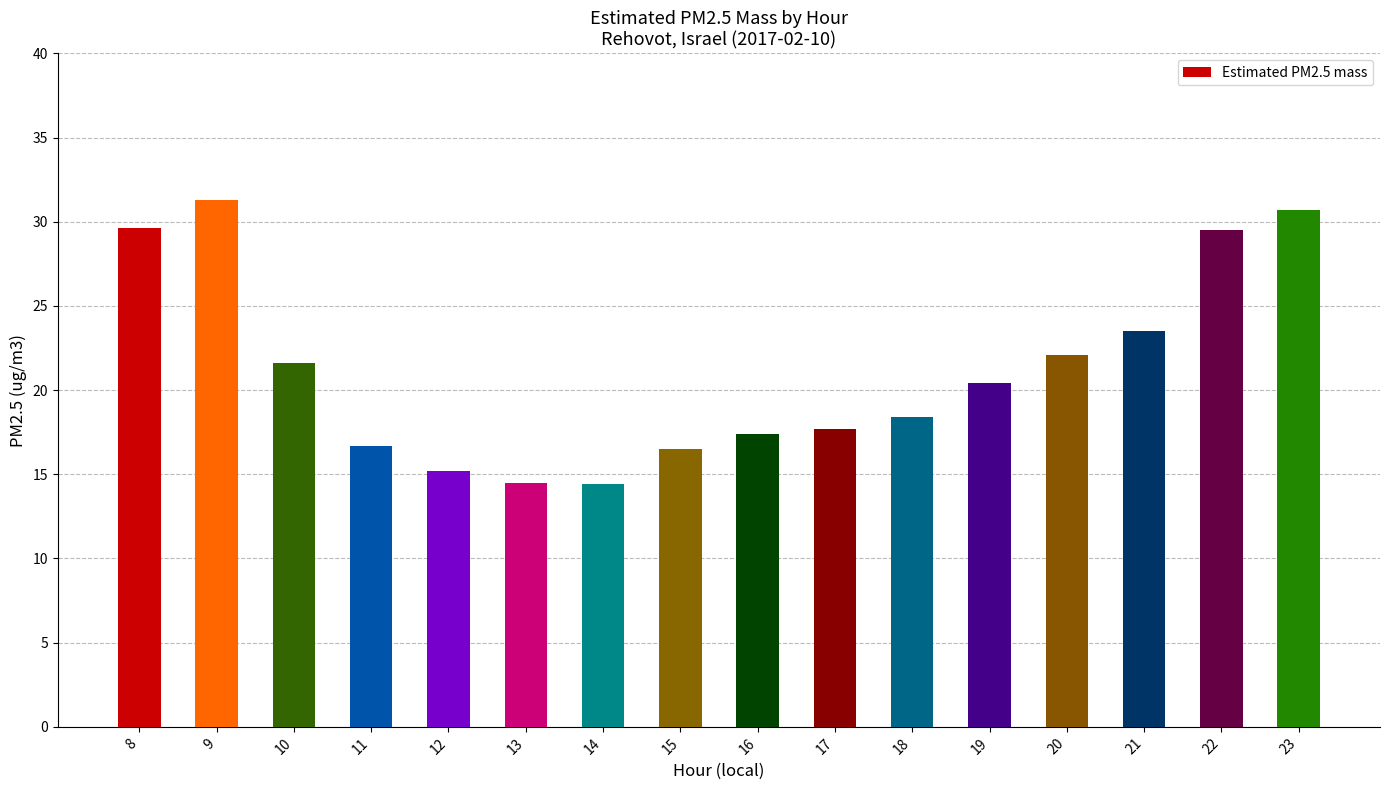

What is the maximum value shown in the chart?

31.3